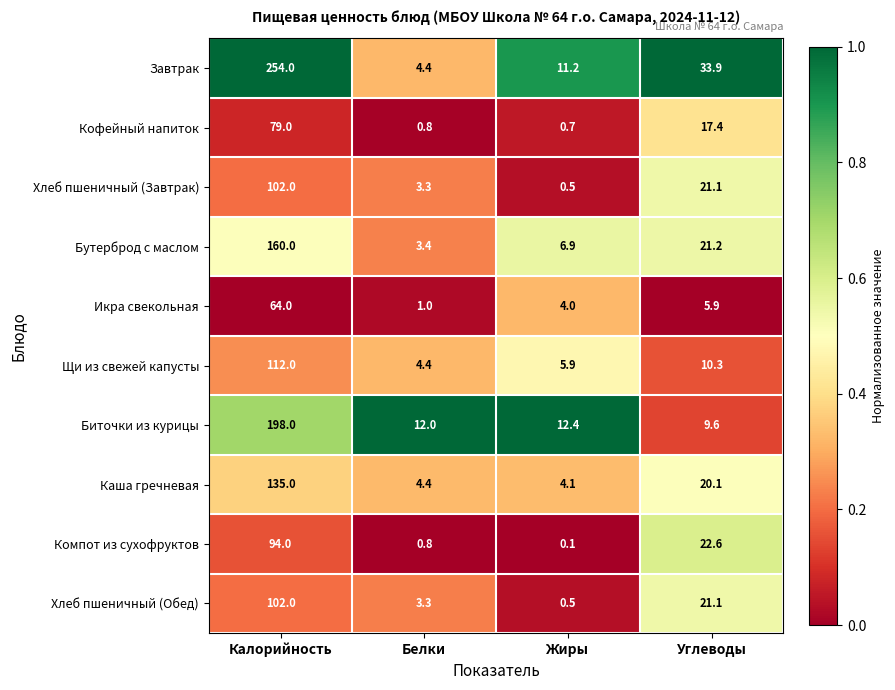

At which category is the sum across all series the highest?

Калорийность